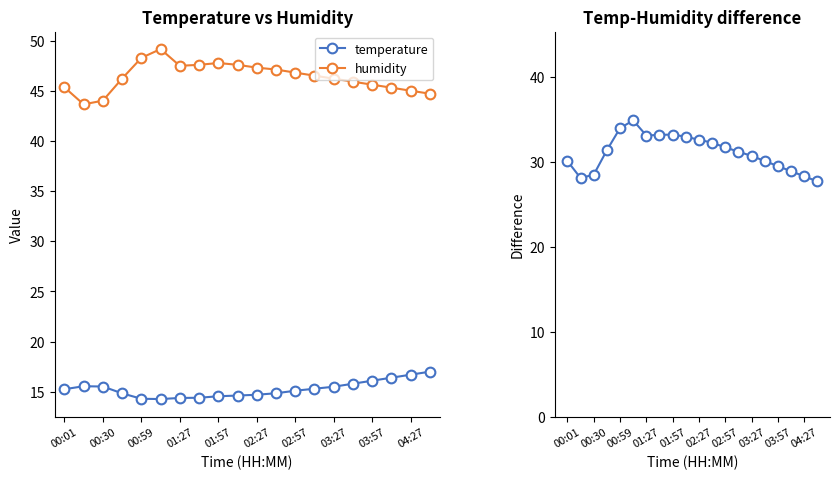

True or false: humidity and temperature intersect in this chart.

False